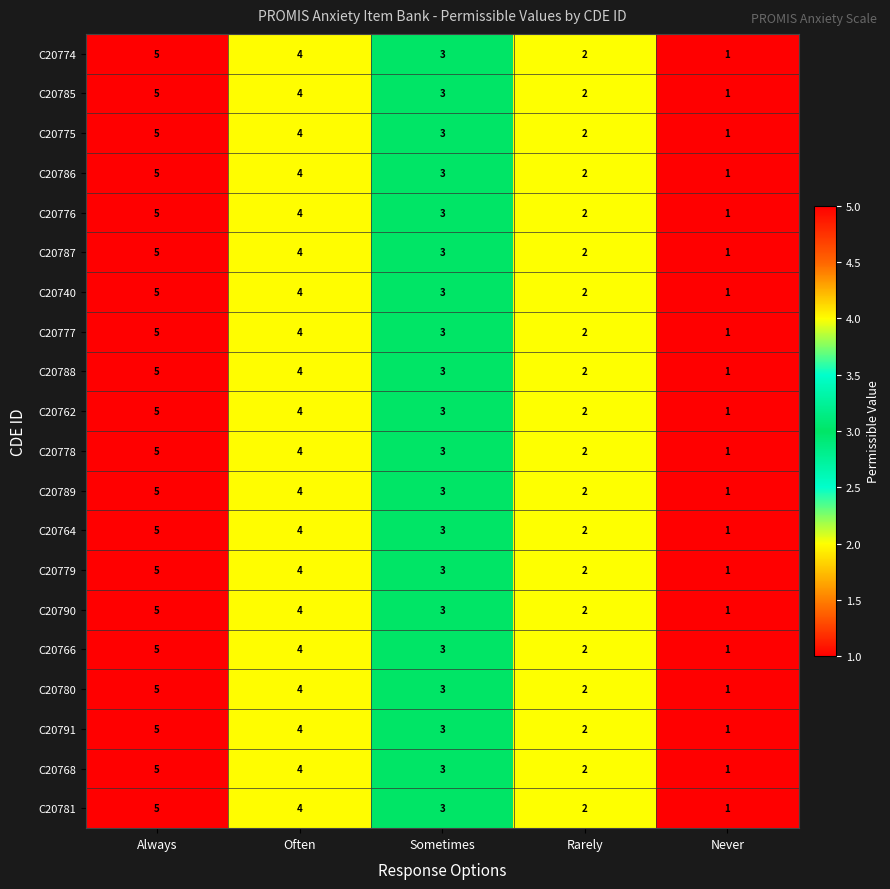

At which category is the sum across all series the highest?

Always